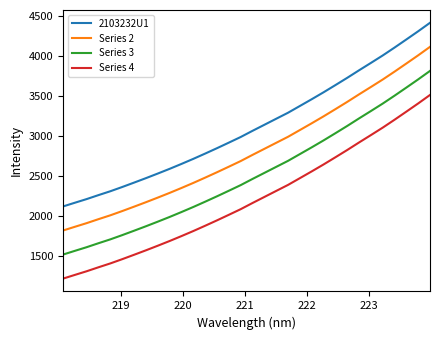

How many series are shown in this chart?

4